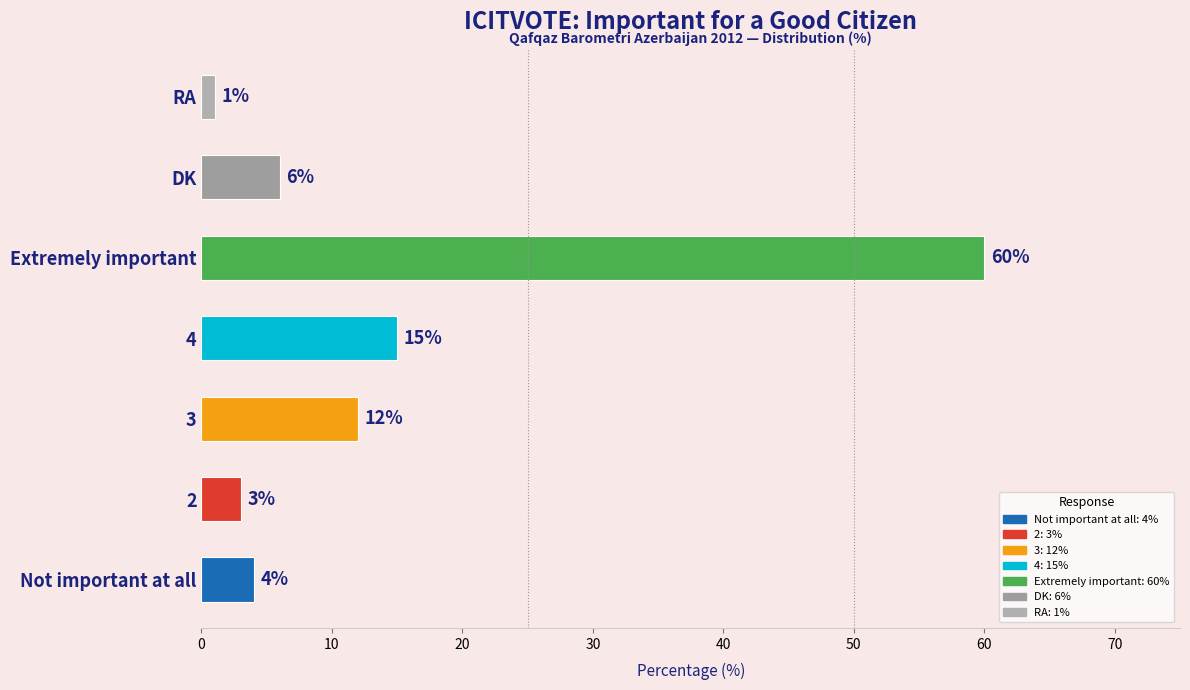

True or false: the data shows 12 at 3.

True